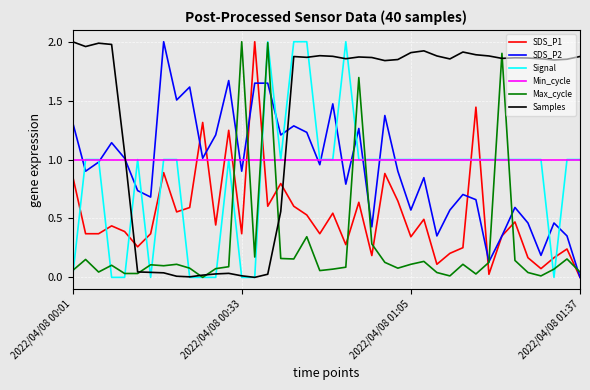

Which series ends up on top after the final intersection of SDS_P1 and Max_cycle?

Max_cycle